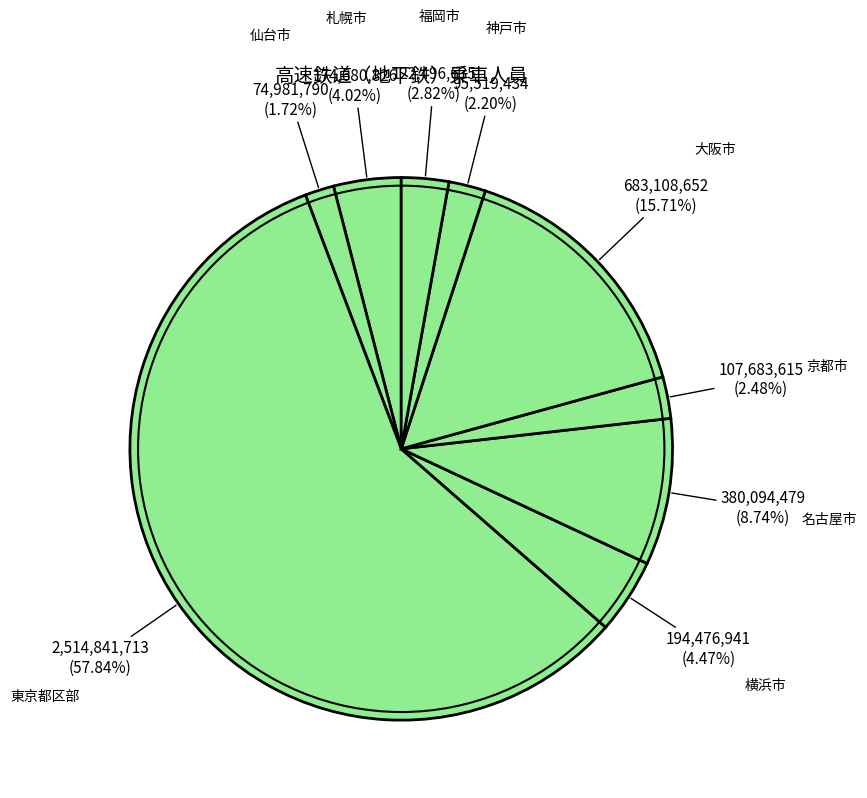

What is the total percentage of 札幌市 and 大阪市?

19.7%